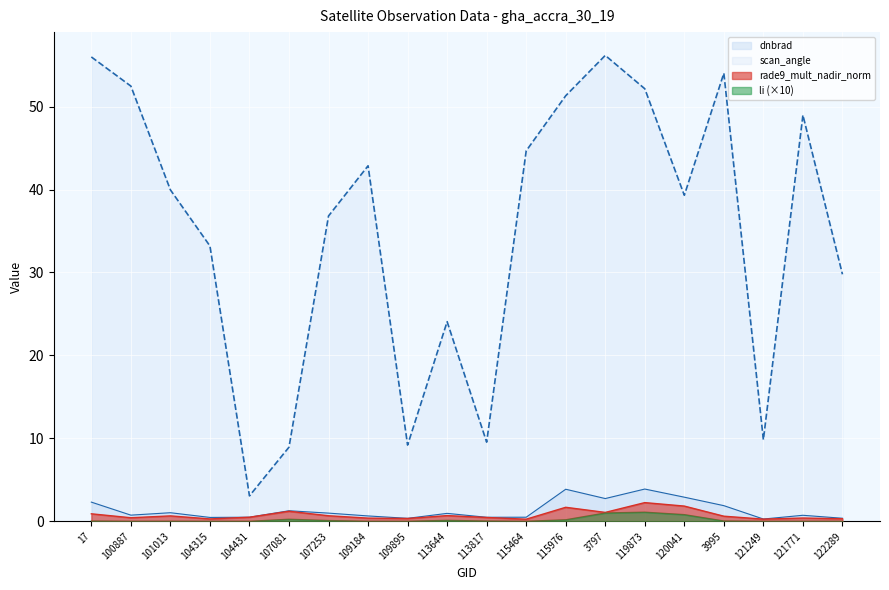

The scan_angle series shows 72.3 at 115464. True or false?

False